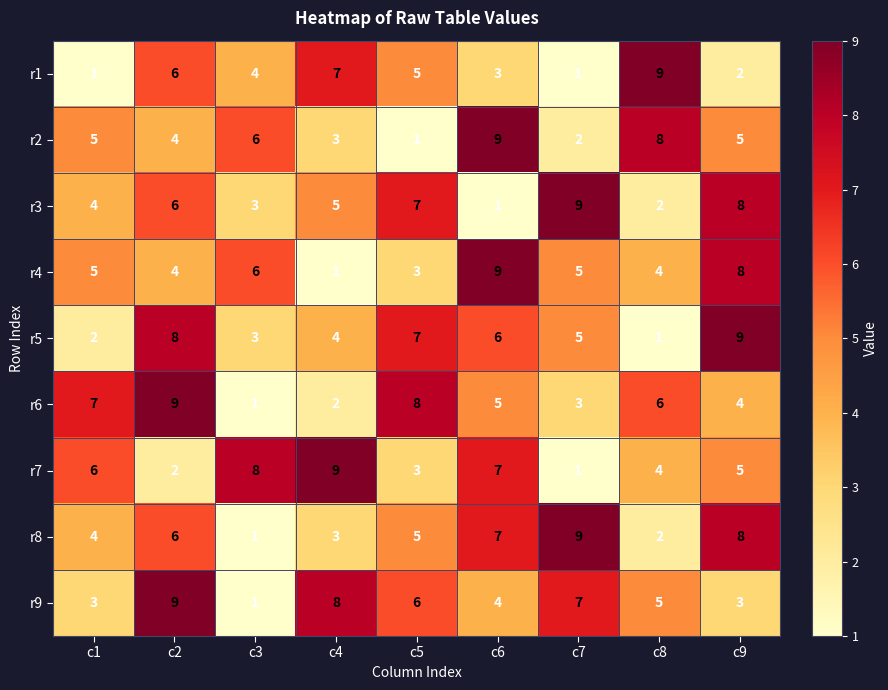

At how many categories does at least one series exceed 3?

9